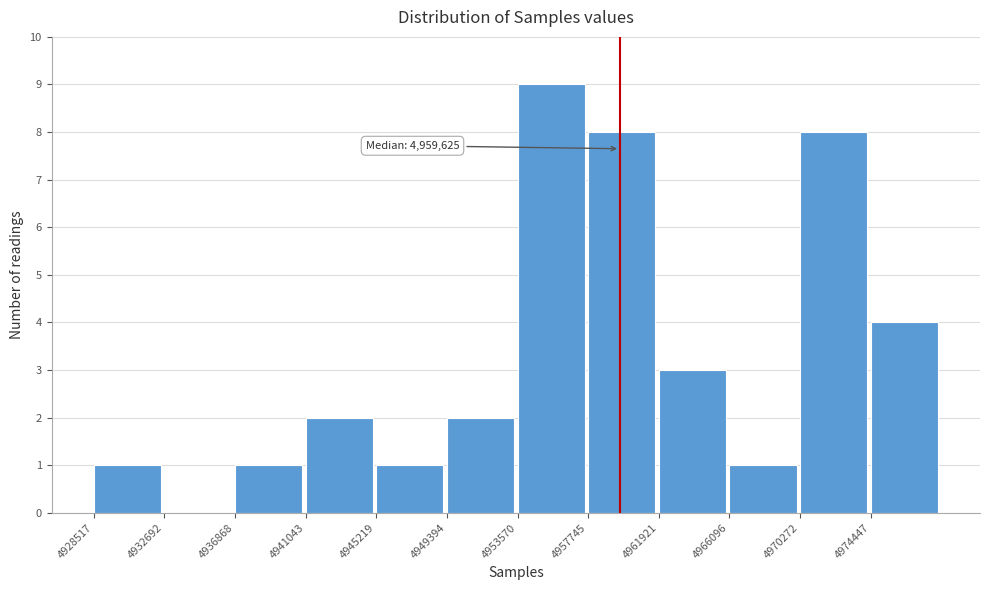

Which range on the x-axis has the tallest bar?

4953500 to 4957500